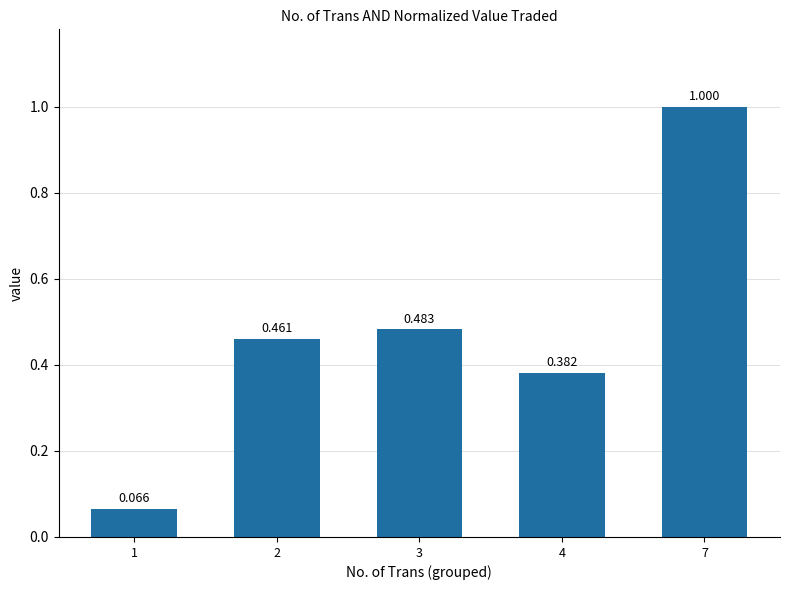

At which label is the value closest to 0?

1